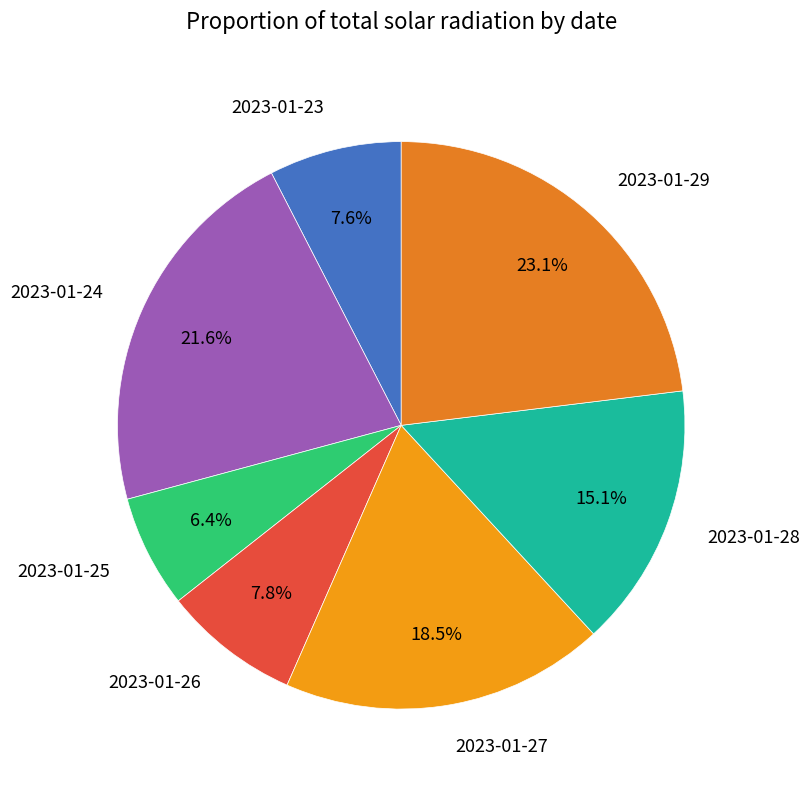

Does 2023-01-28 represent more than half of the total?

No